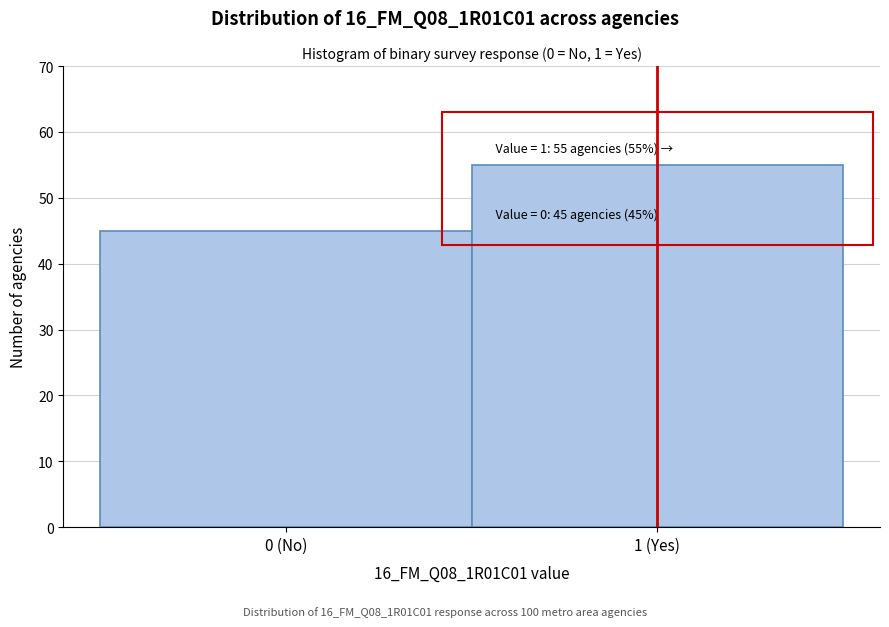

Reading right to left, transcribe all the data shown in this chart.

55	45